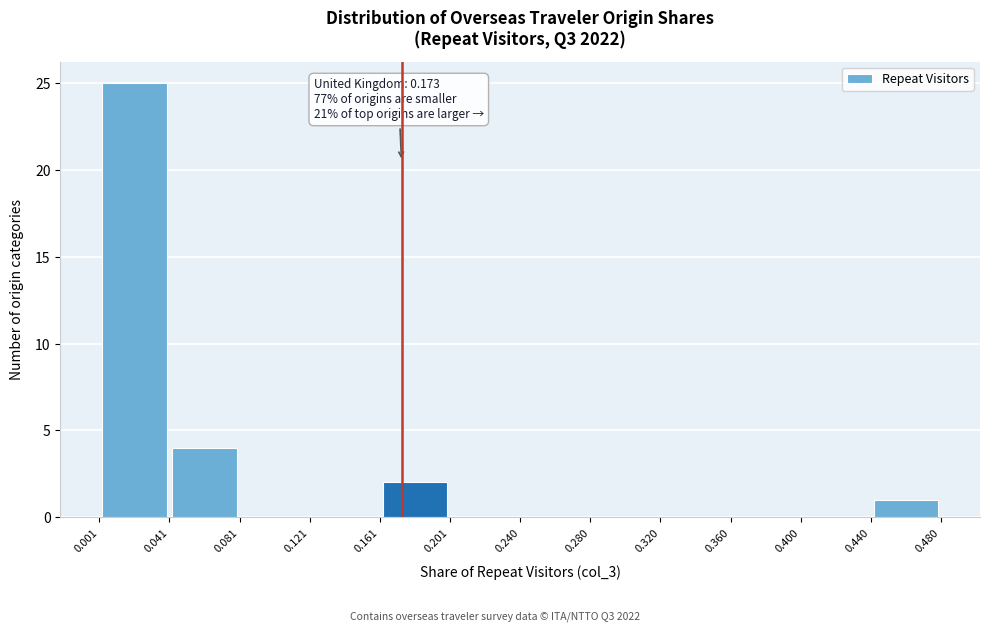

Over which range of the x-axis is the bar tallest?

0.001 to 0.041